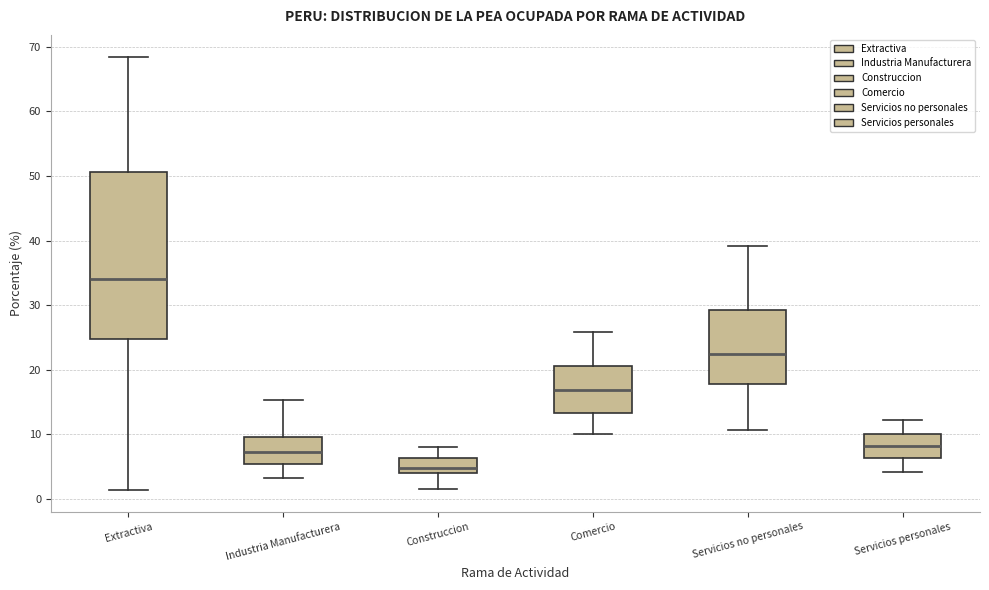

Which box is the tallest, from its lower edge to its upper edge?

Extractiva